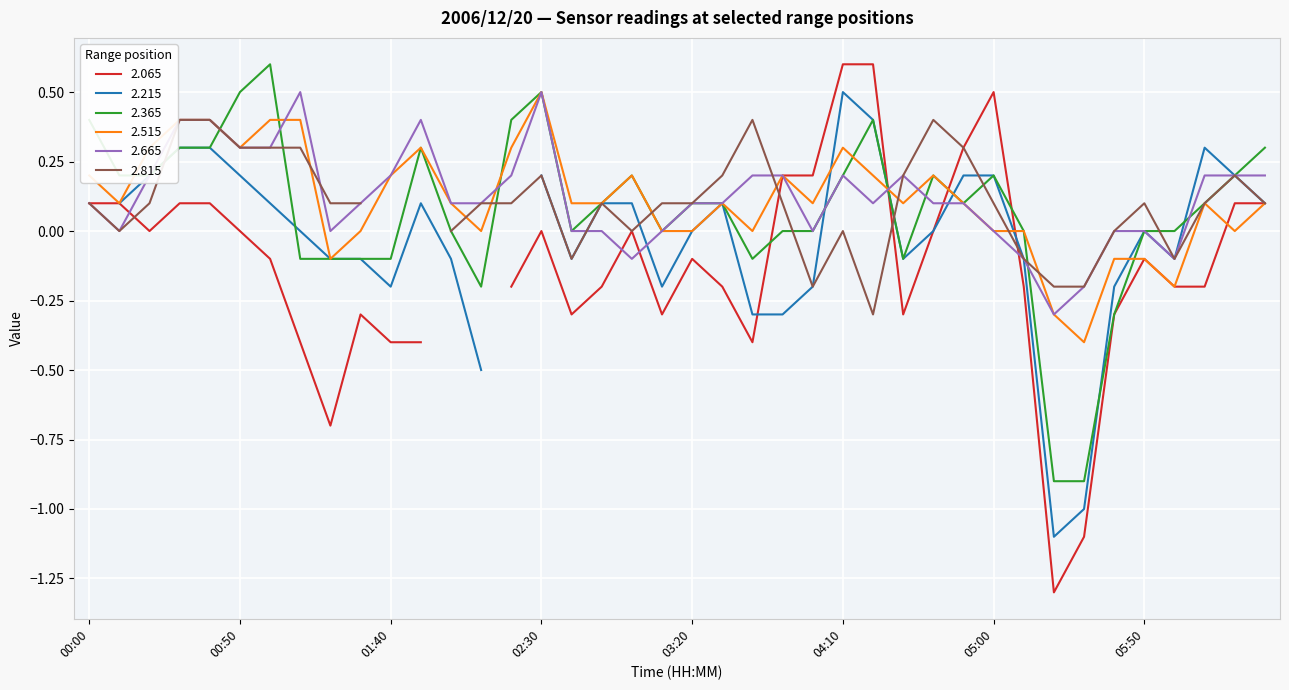

What is the sum of all 2.365 values?

3.0